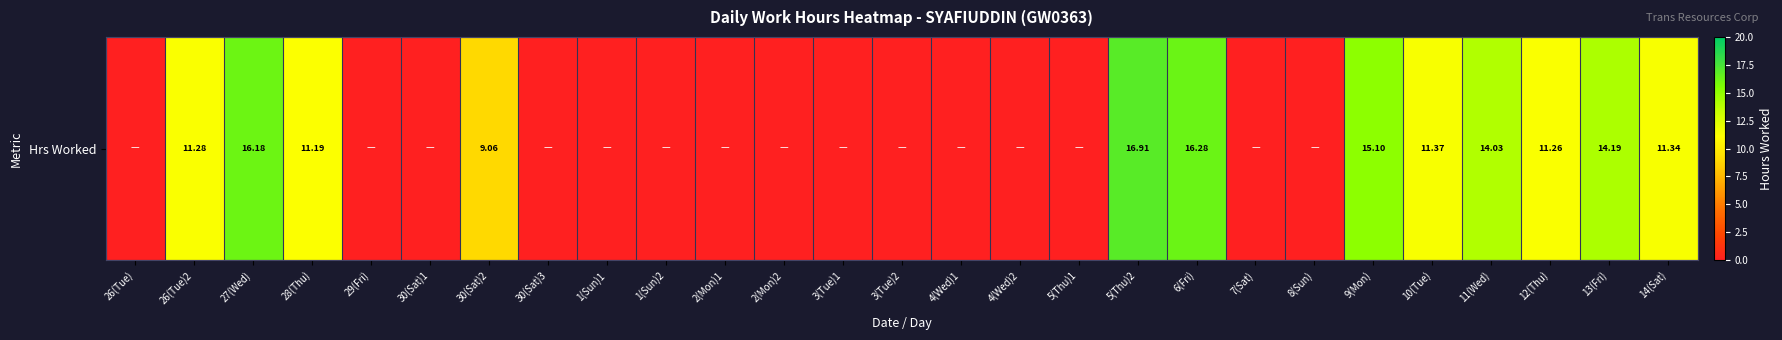

What is the change in value from 7(Sat) to 9(Mon)?

+15.1